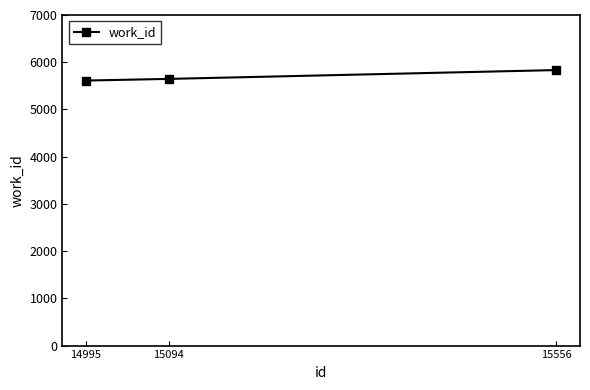

What value does the data have at 15556?

5834